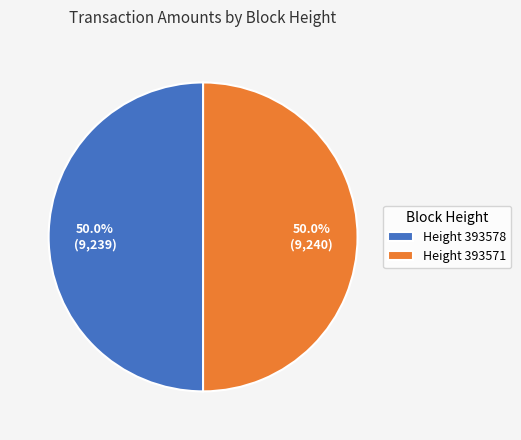

How many slices are in this pie chart?

2